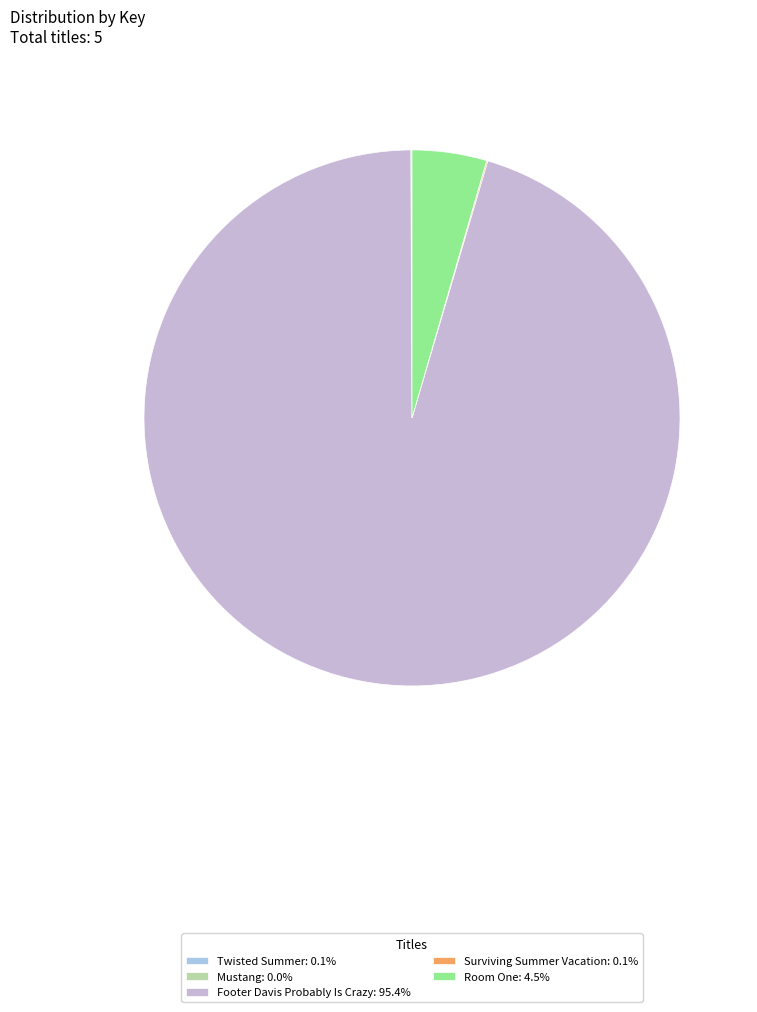

What is the change in value from Mustang to Room One?

+21298508